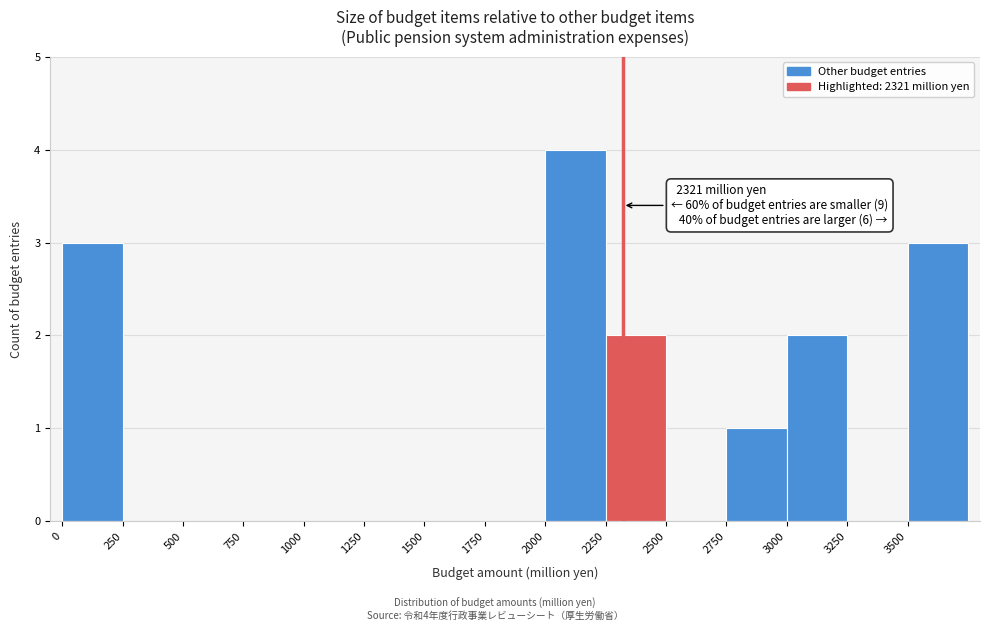

Which range on the x-axis has the tallest bar?

2000 to 2250